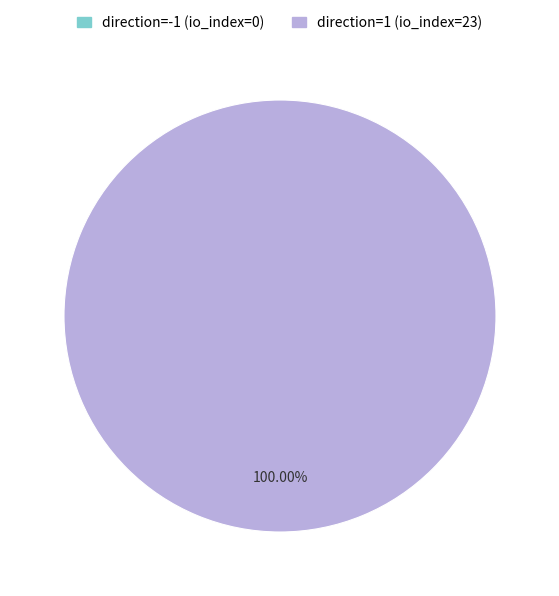

To the nearest percent, what is the difference between the direction=-1 (io_index=0) and direction=1 (io_index=23) slice percentages?

100%